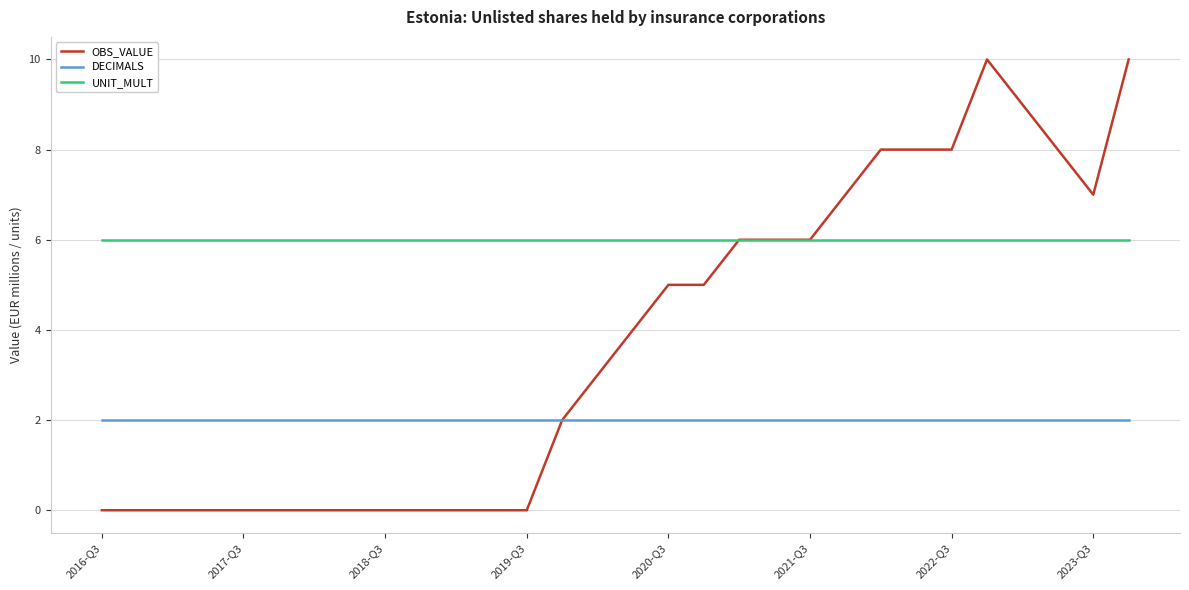

True or false: UNIT_MULT and DECIMALS cross at least once.

False